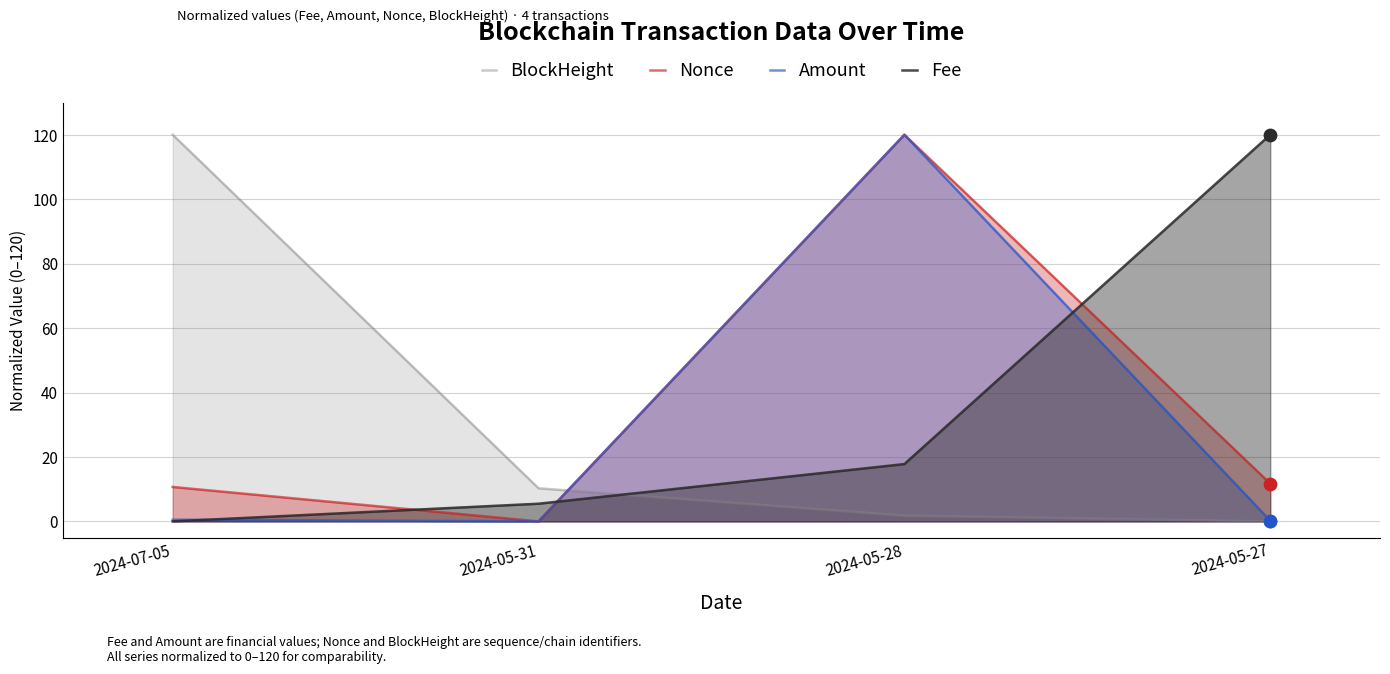

Which series has the largest total across all categories?

Fee